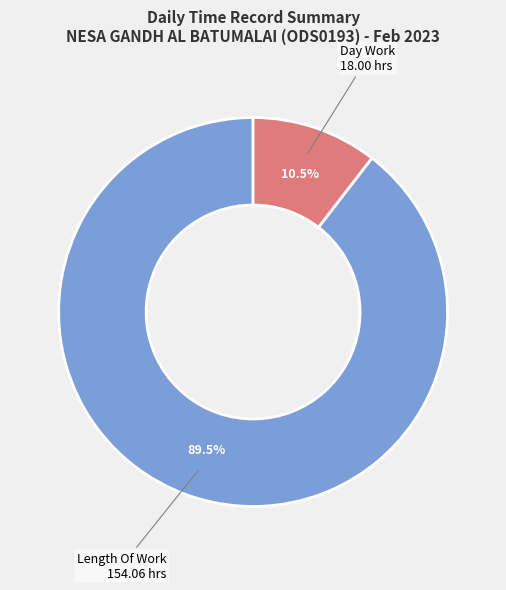

Is there any slice that represents more than half of the pie?

Yes